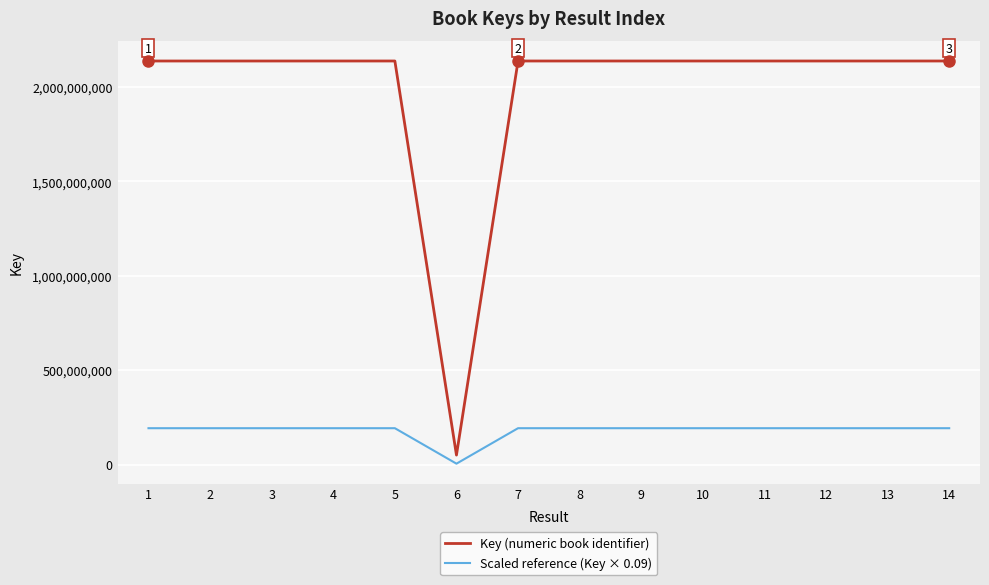

At which category does the chart reach its minimum across all series?

6